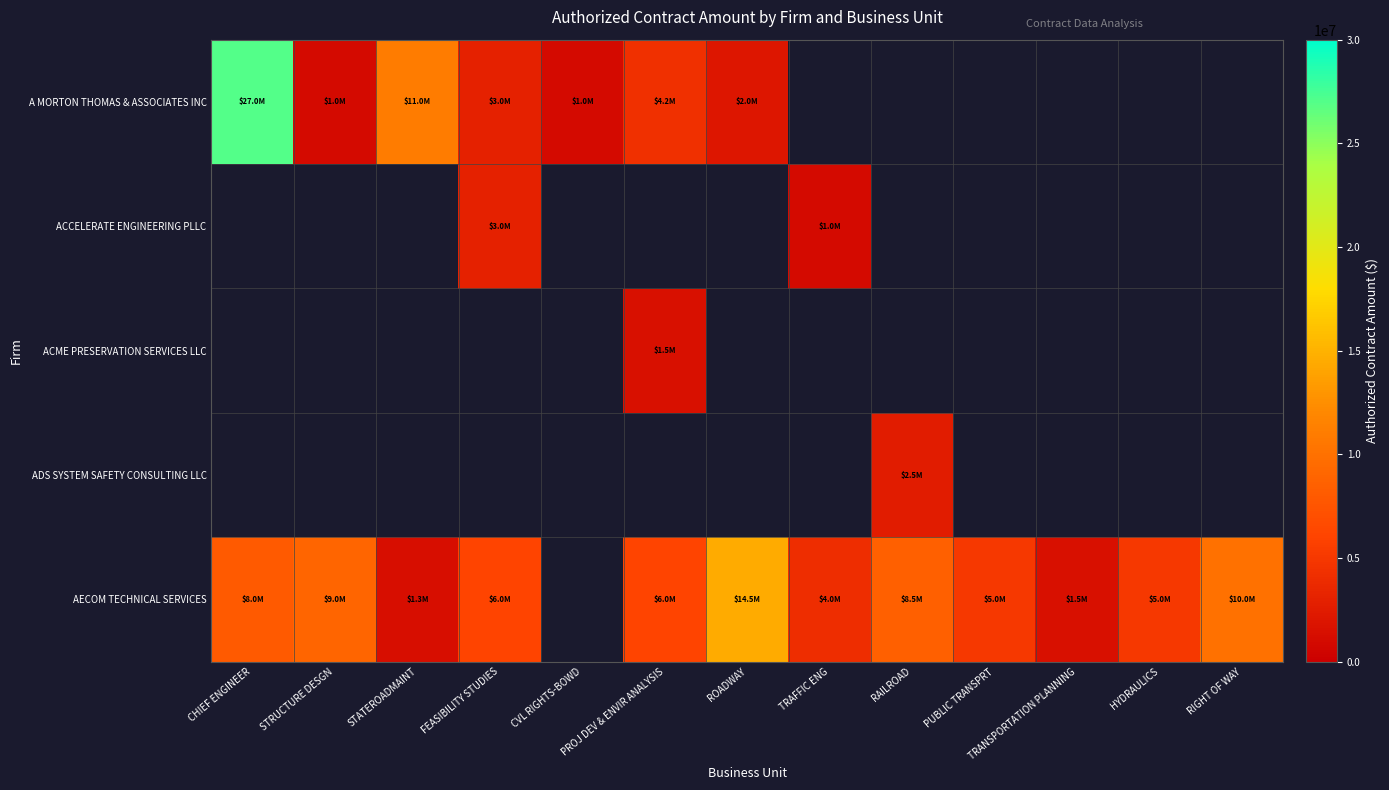

The value of A MORTON THOMAS & ASSOCIATES INC at PROJ DEV & ENVIR ANALYSIS is 7524872.5. True or false?

False